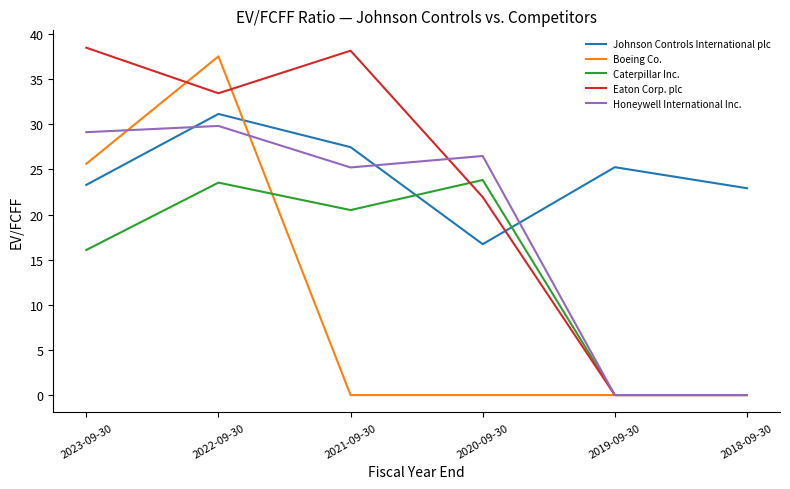

At which label does Caterpillar Inc. first exceed 20?

2022-09-30